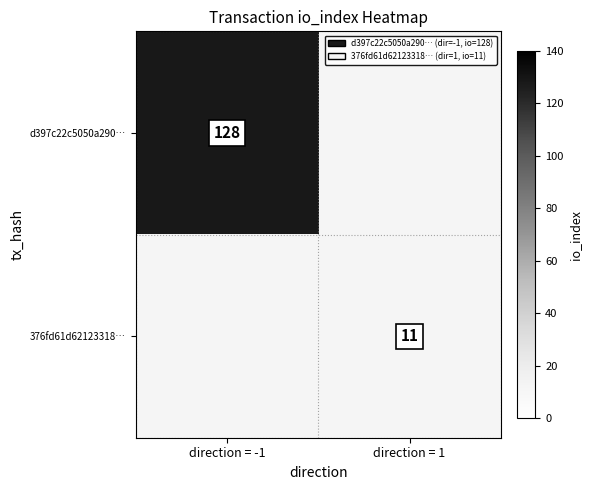

How many distinct data groups are displayed?

2